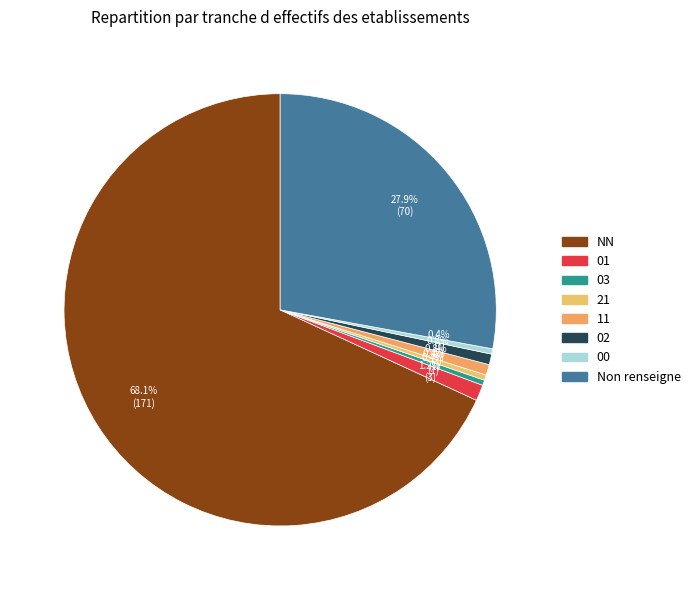

Which category has the biggest portion of the pie?

NN